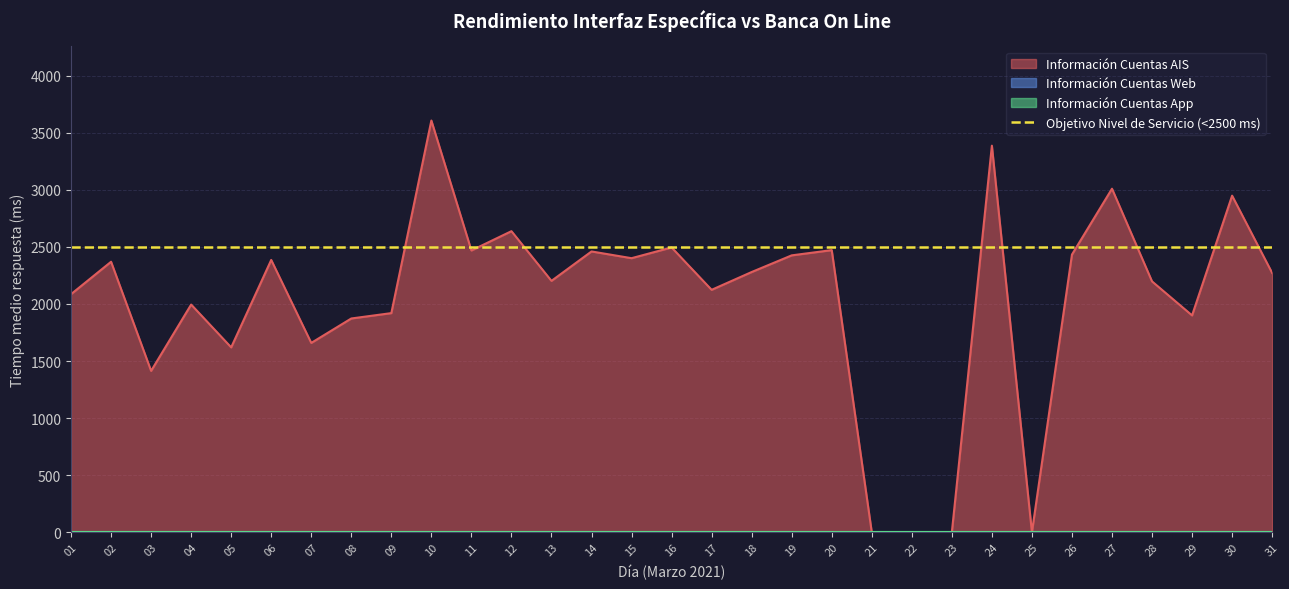

Is the value of Información Cuentas AIS at 31 greater than the value of Información Cuentas App at 23?

Yes